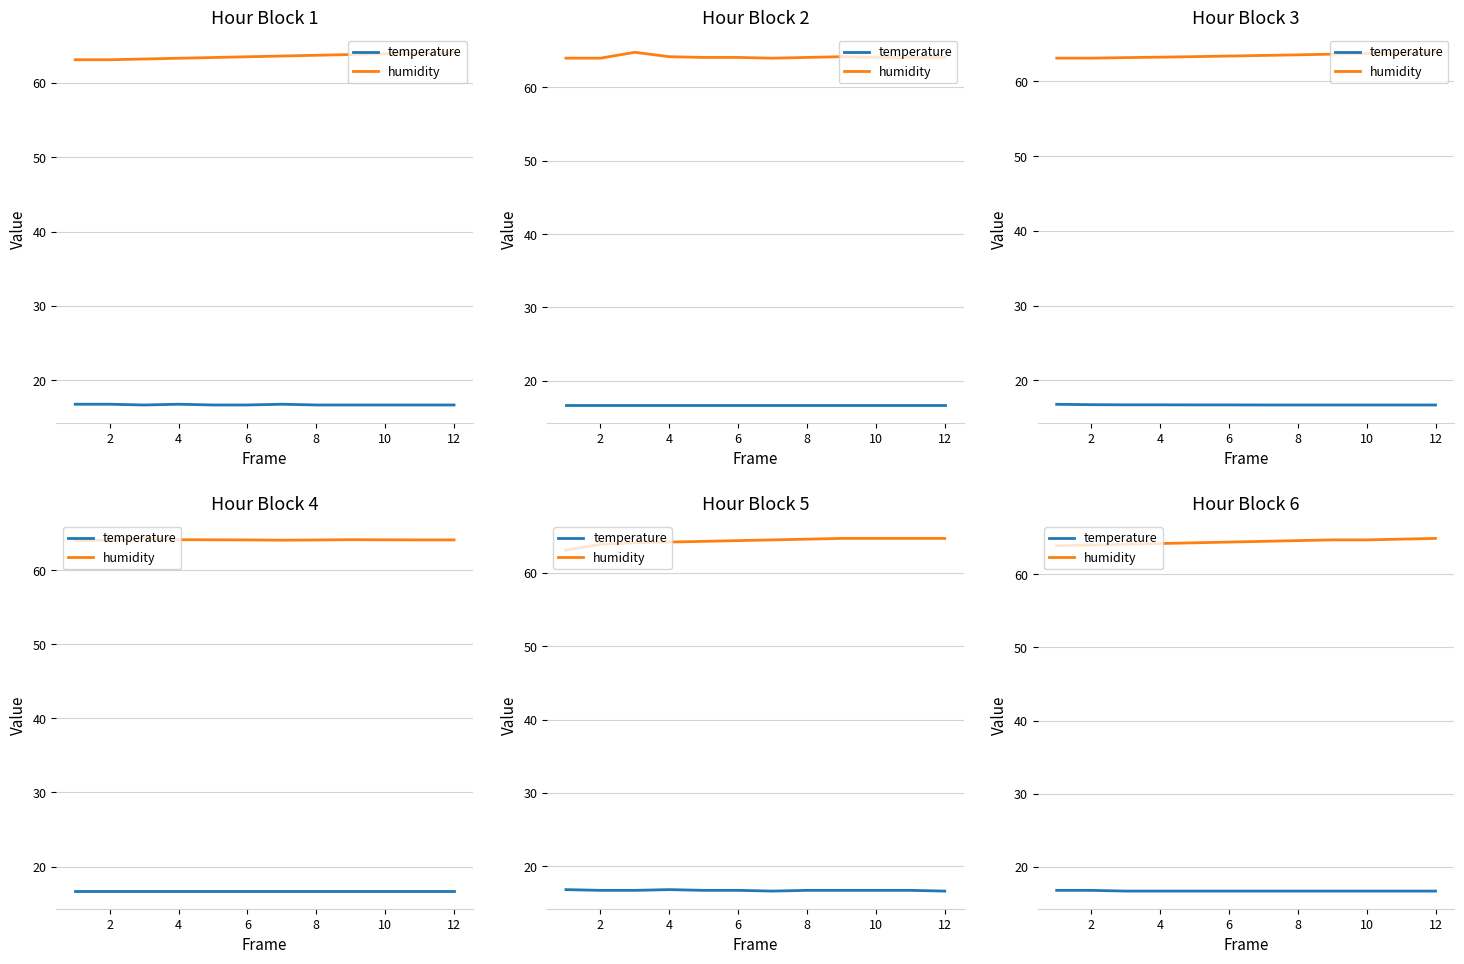

True or false: temperature and humidity intersect in this chart.

False